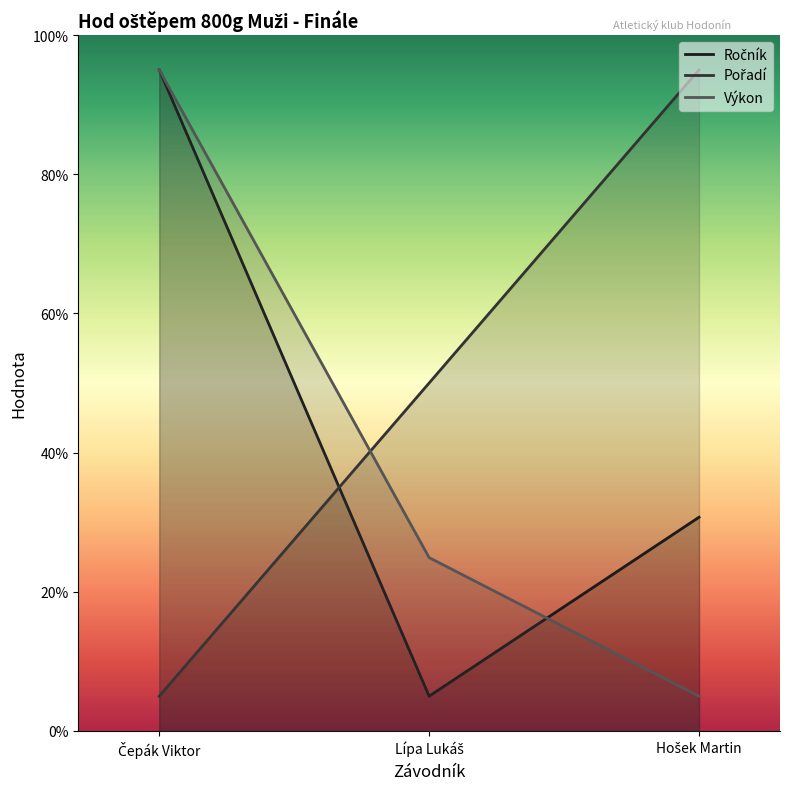

What is the label of the 3rd point from the left?

Hošek Martin